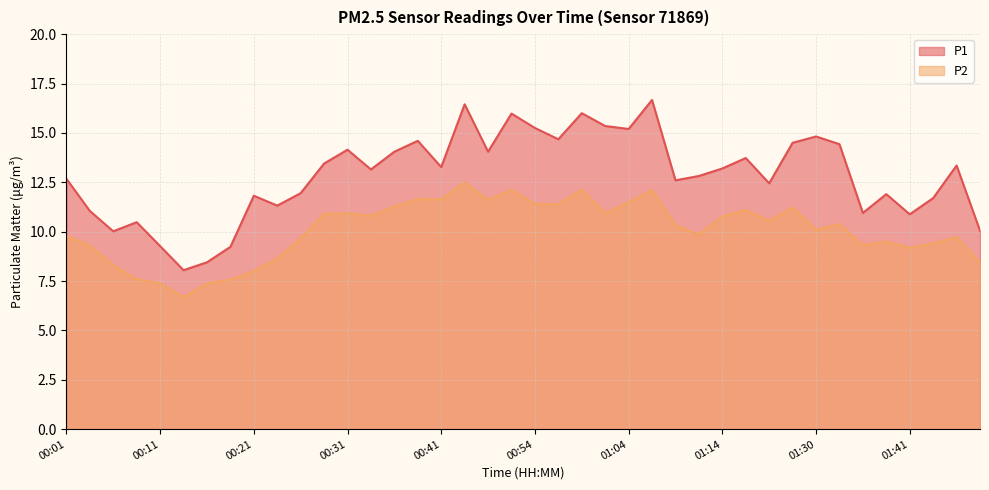

What are all the series names shown in the legend?

P1, P2